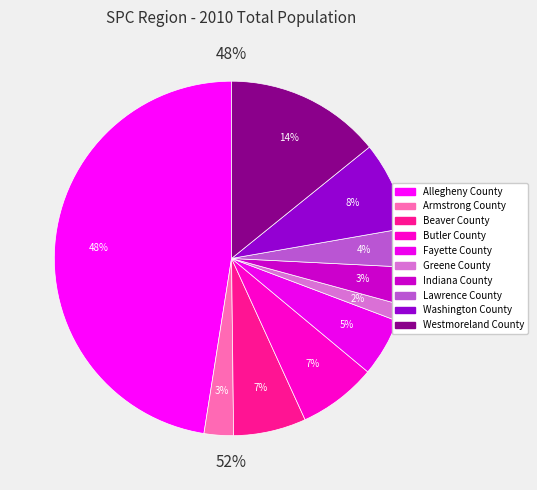

True or false: Westmoreland County accounts for 8% of the total.

False